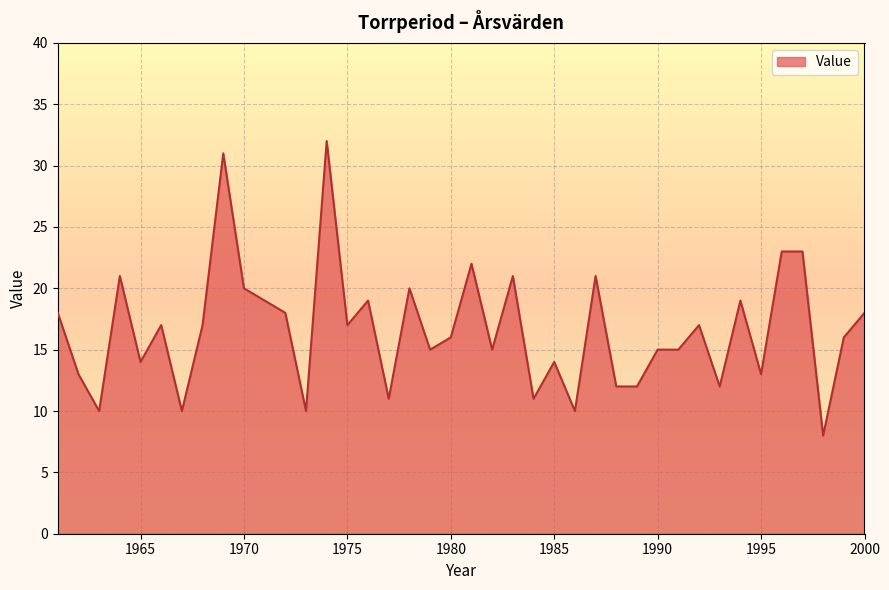

What is the maximum value shown in the chart?

32